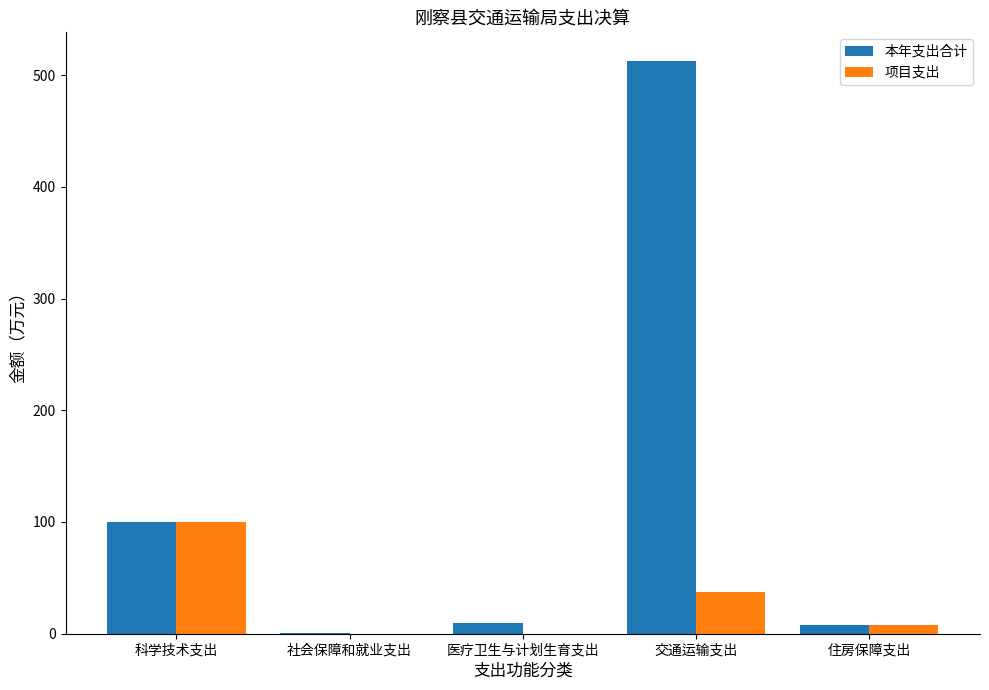

Which series has the largest total across all categories?

本年支出合计